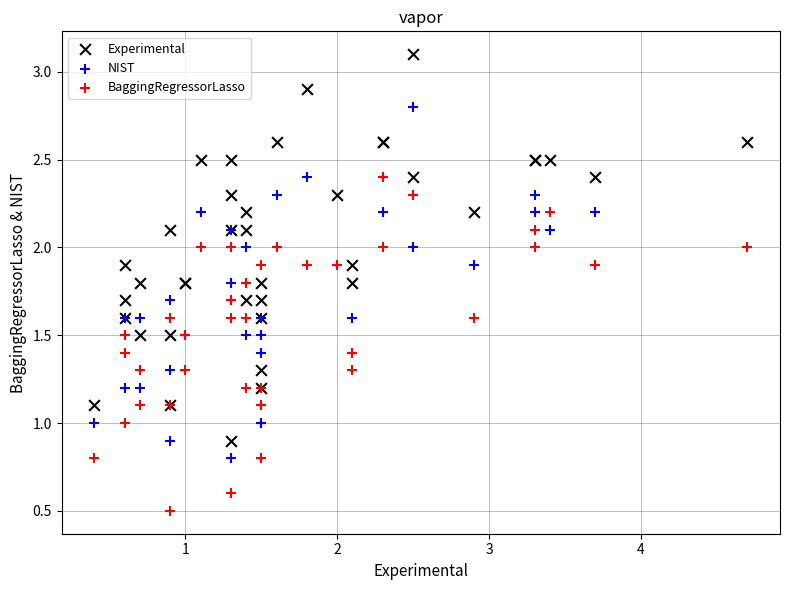

What are all the series names shown in the legend?

Experimental, NIST, BaggingRegressorLasso